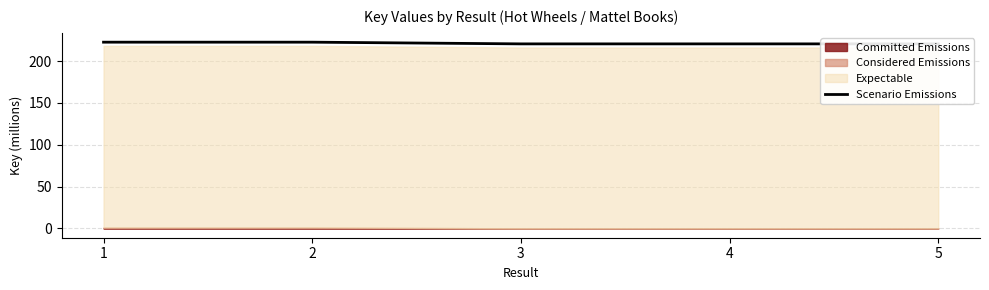

What is the maximum value shown in the chart?

222.7